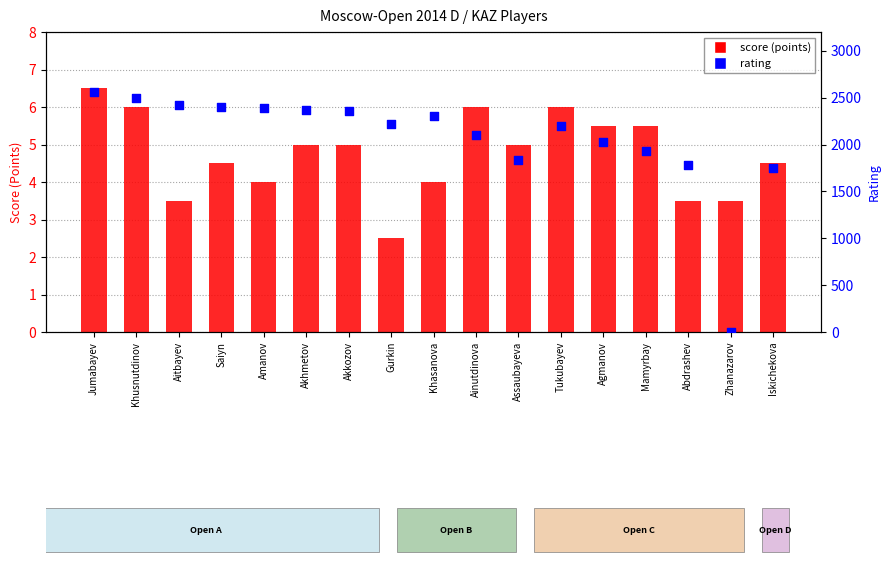

Which series has the largest total across all categories?

rating